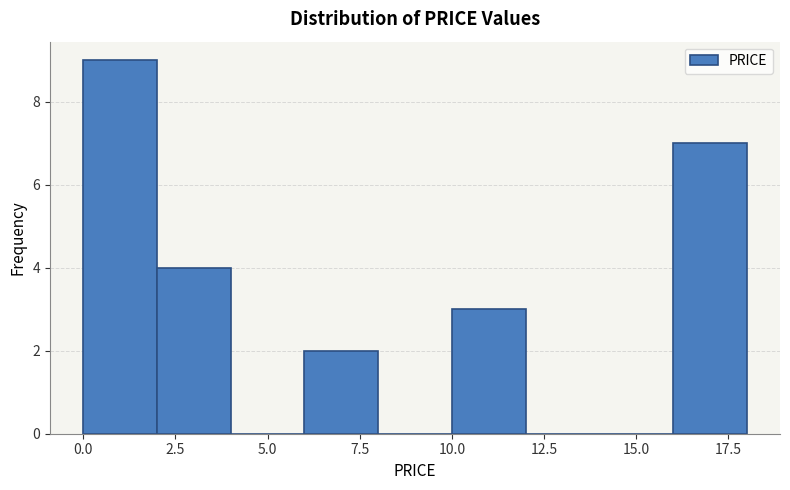

What is the height of the bar covering 0 to 2 on the x-axis? The values are not printed on the chart, so give them approximately, as read against the axis.

9